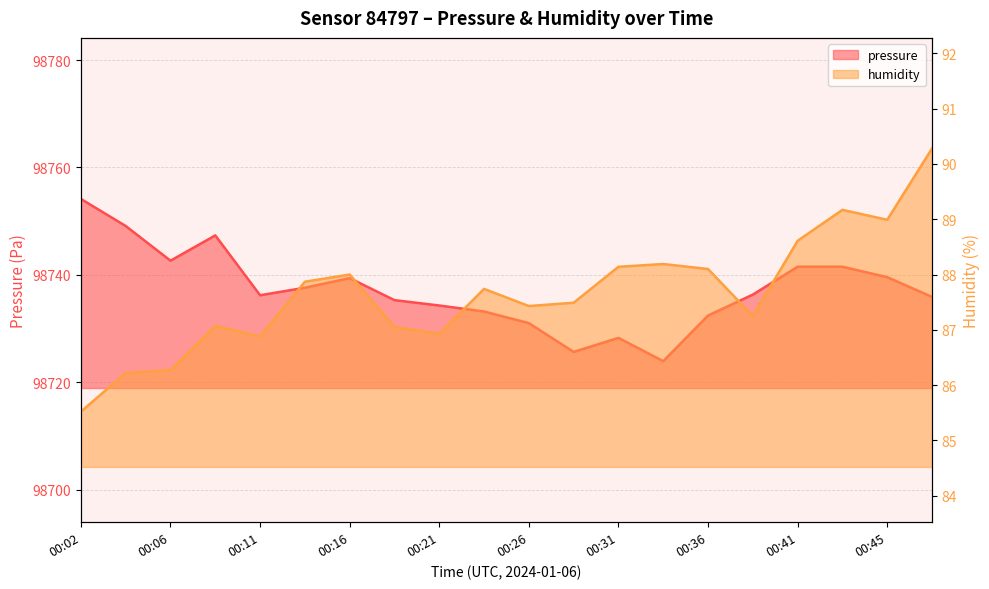

Which series changed the most between 00:16 and 00:26?

pressure